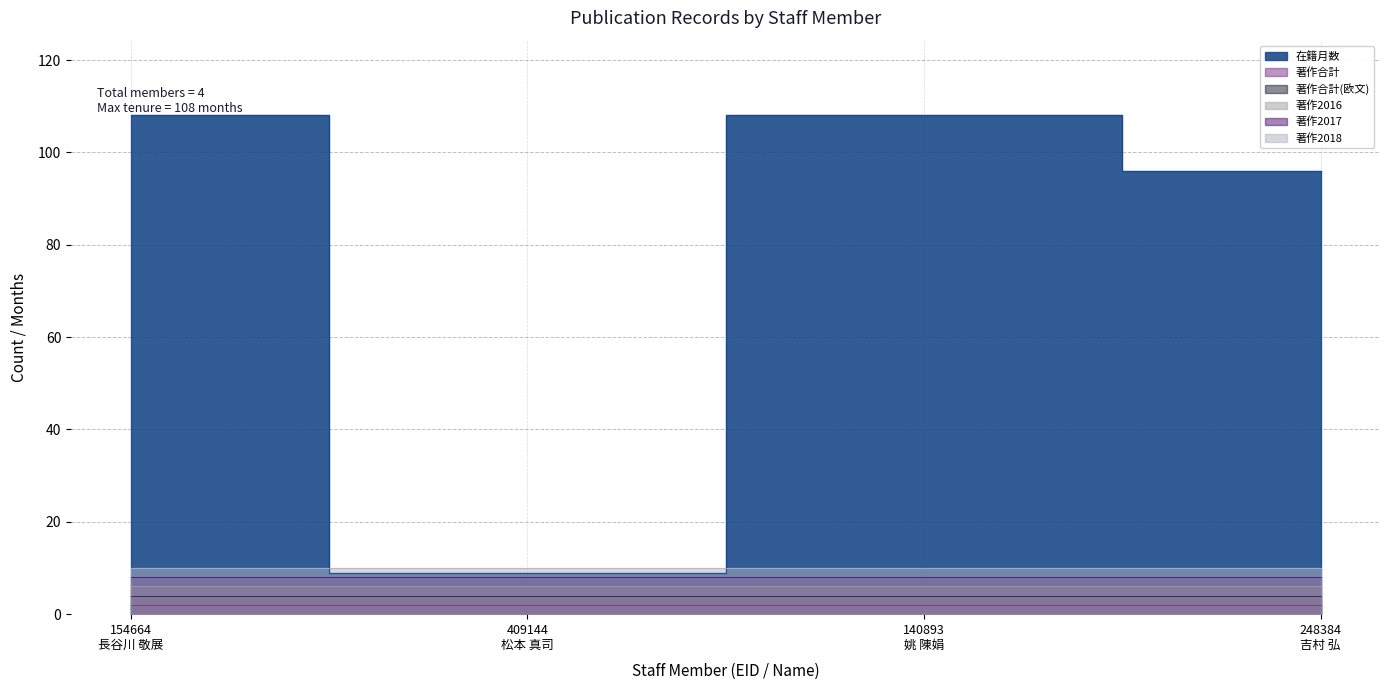

True or false: 著作合計(欧文) and 著作2016 intersect in this chart.

False